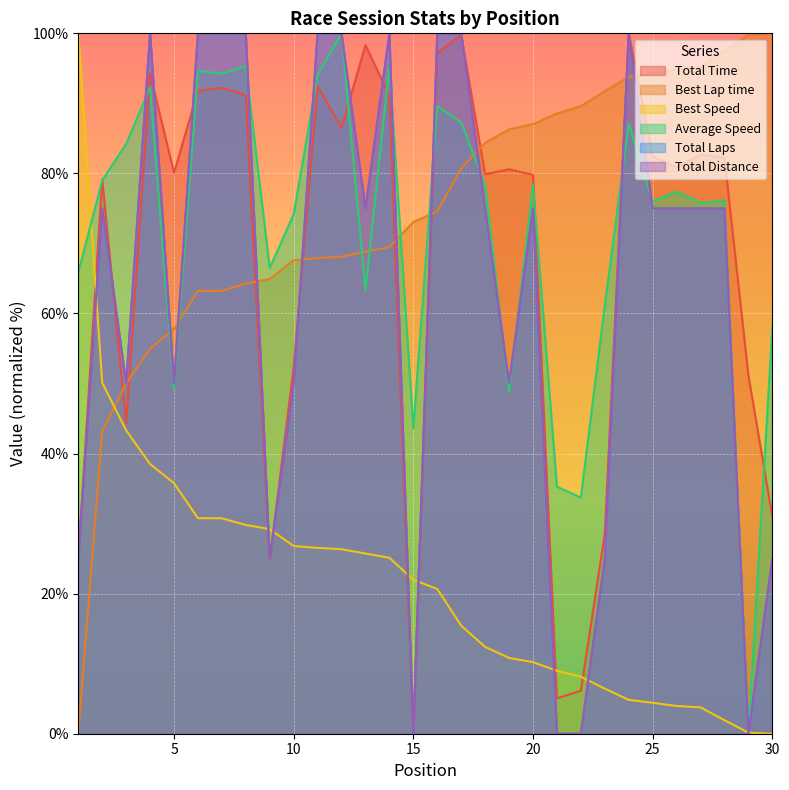

At which category is the sum across all series the highest?

24